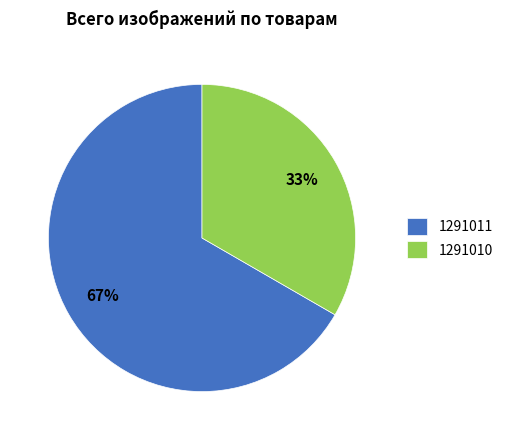

What percentage is the 1291010 slice, to the nearest percent?

33%